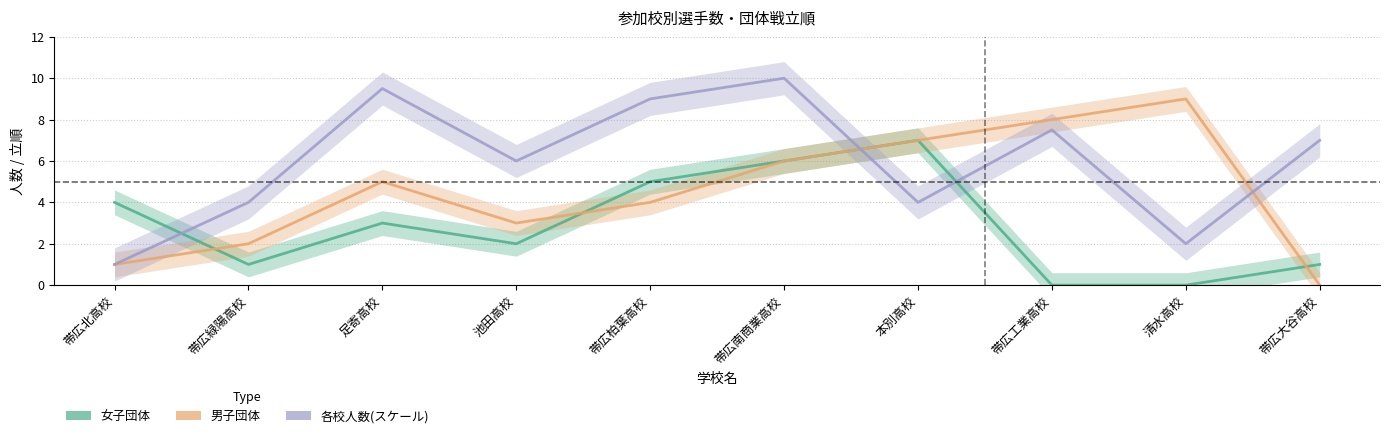

What is the value of the 男子団体 point at the 9th from the left?

9.0